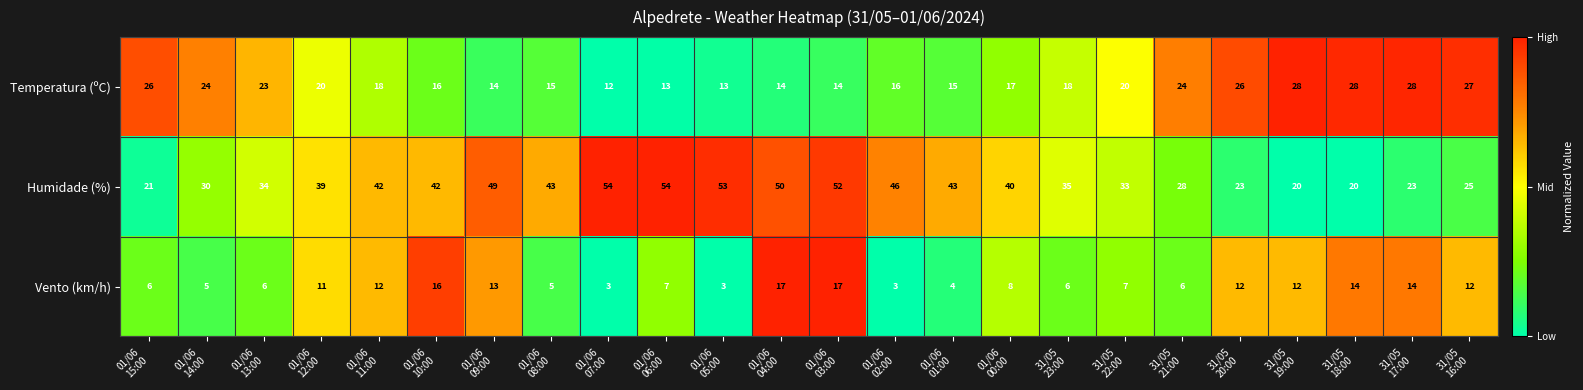

What is the average value of the Temperatura (ºC) series?

20